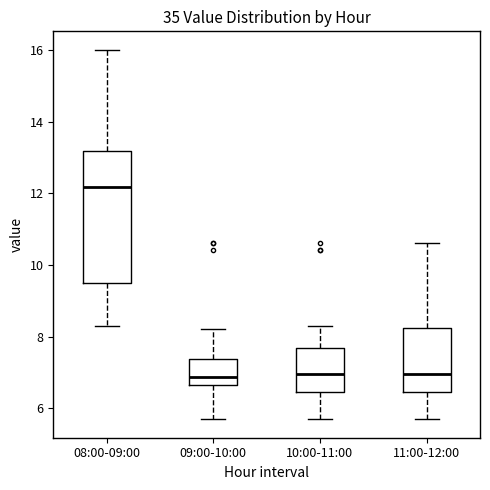

Reading left to right, read every box against the y-axis: the position of its median line, the range the box covers, and the ends of its whiskers. The values are not printed on the chart, so give them approximately, as read against the axis.

08:00-09:00: median 12.2, box 9.4 to 13.2, whiskers 8.4 to 16.0
09:00-10:00: median 6.8, box 6.6 to 7.4, whiskers 5.8 to 8.2
10:00-11:00: median 7.0, box 6.4 to 7.6, whiskers 5.8 to 8.4
11:00-12:00: median 7.0, box 6.4 to 8.2, whiskers 5.8 to 10.6